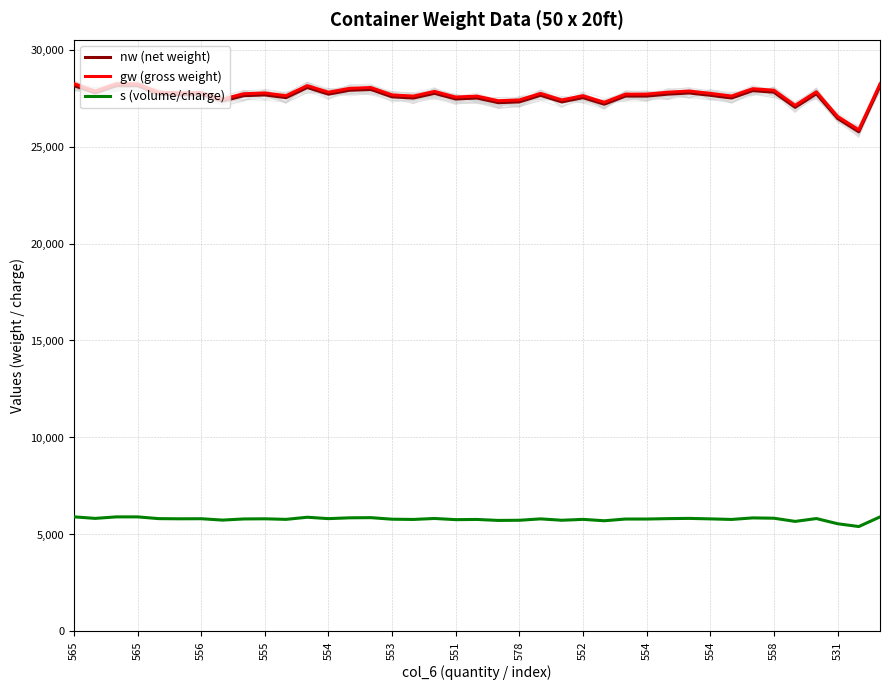

What is the minimum value for s (volume/charge)?

5409.6